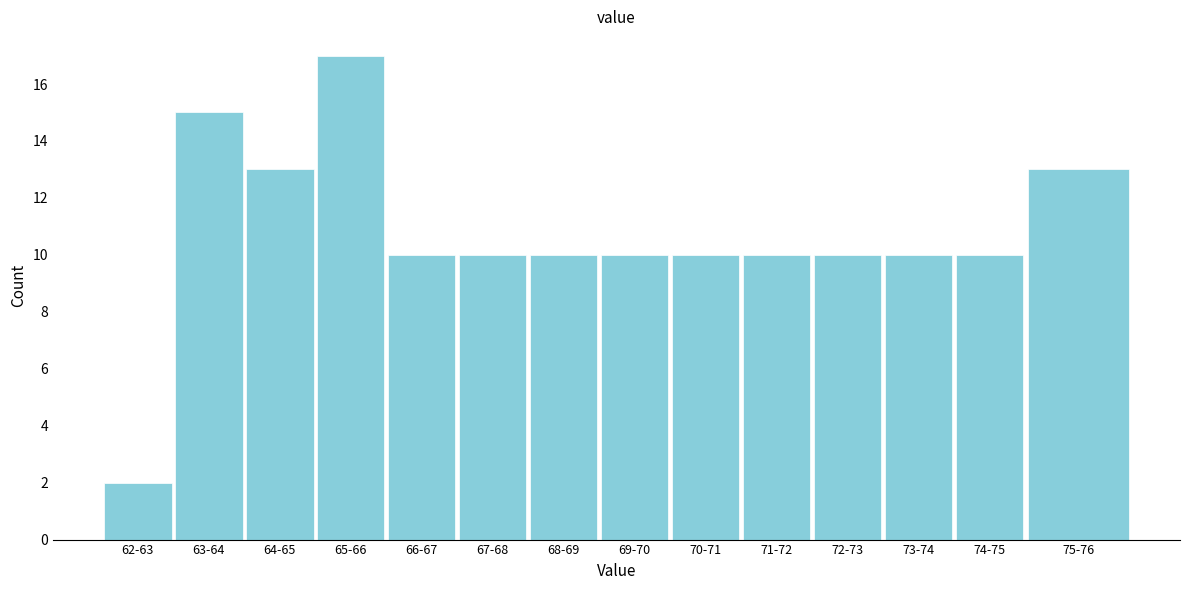

Reading left to right, transcribe all the data shown in this chart.

2	15	13	17	10	10	10	10	10	10	10	10	10	13